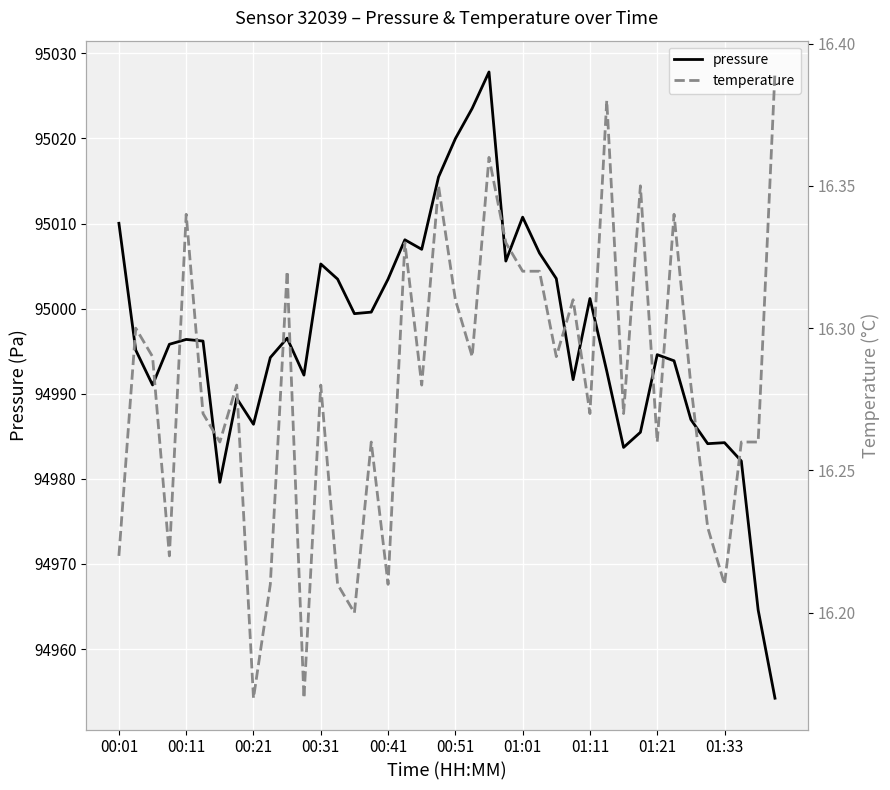

What is the maximum value for pressure?

95027.8